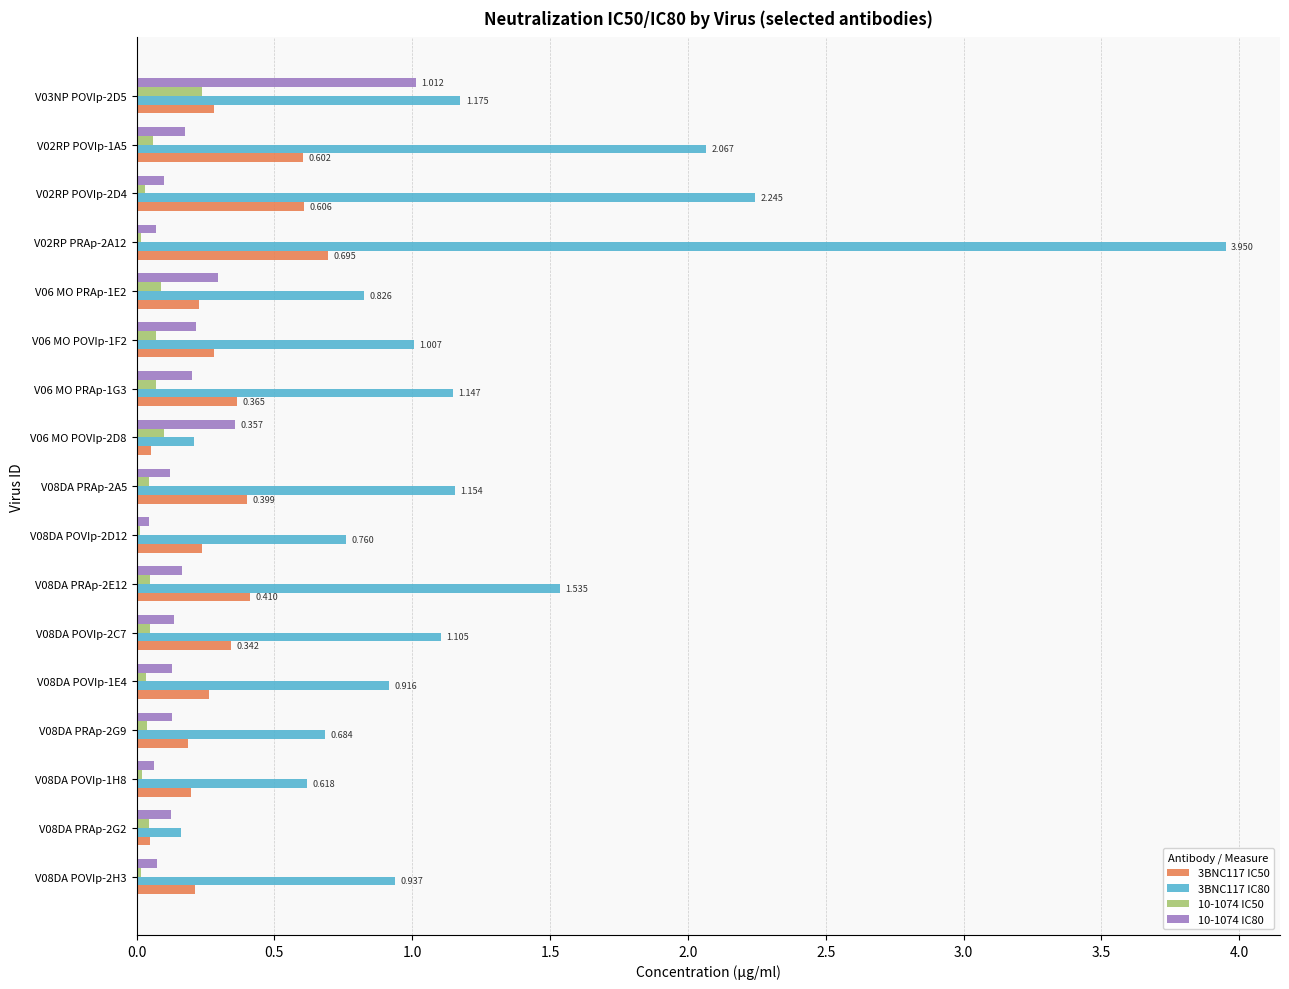

Which series has the largest total across all categories?

3BNC117 IC80